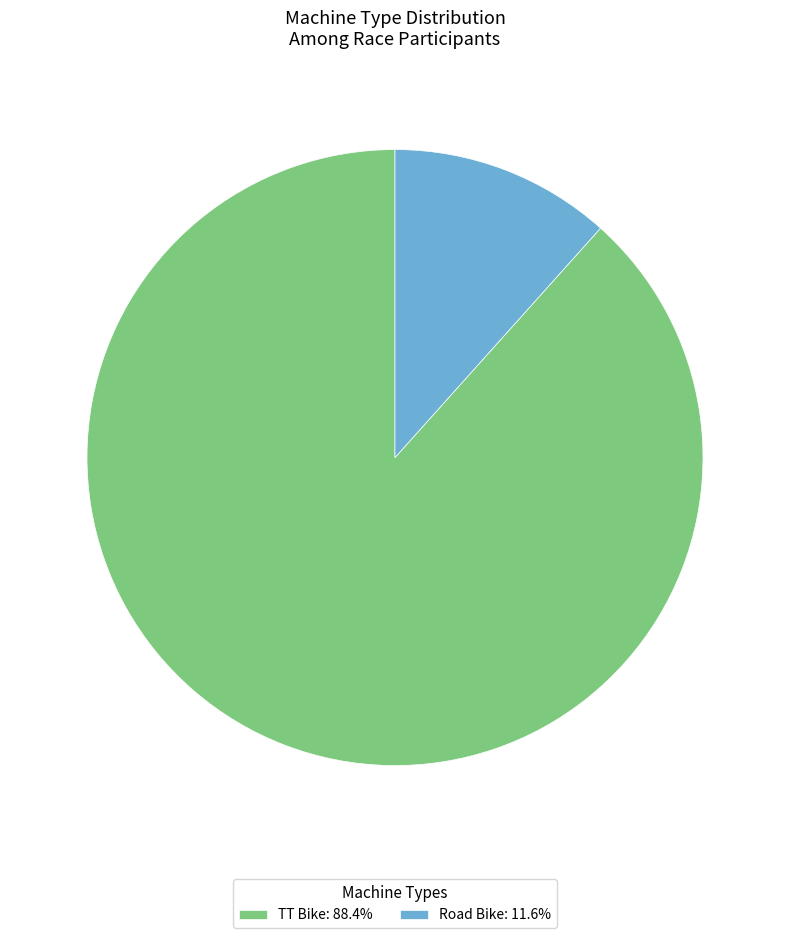

What is the largest slice in the pie chart?

TT Bike